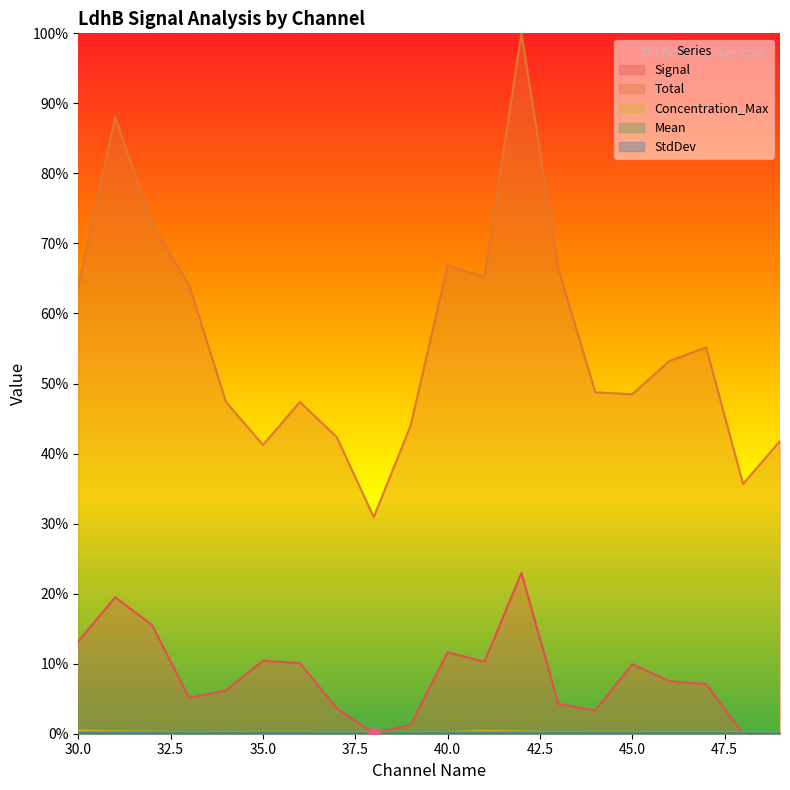

True or false: Signal and Mean cross at least once.

True